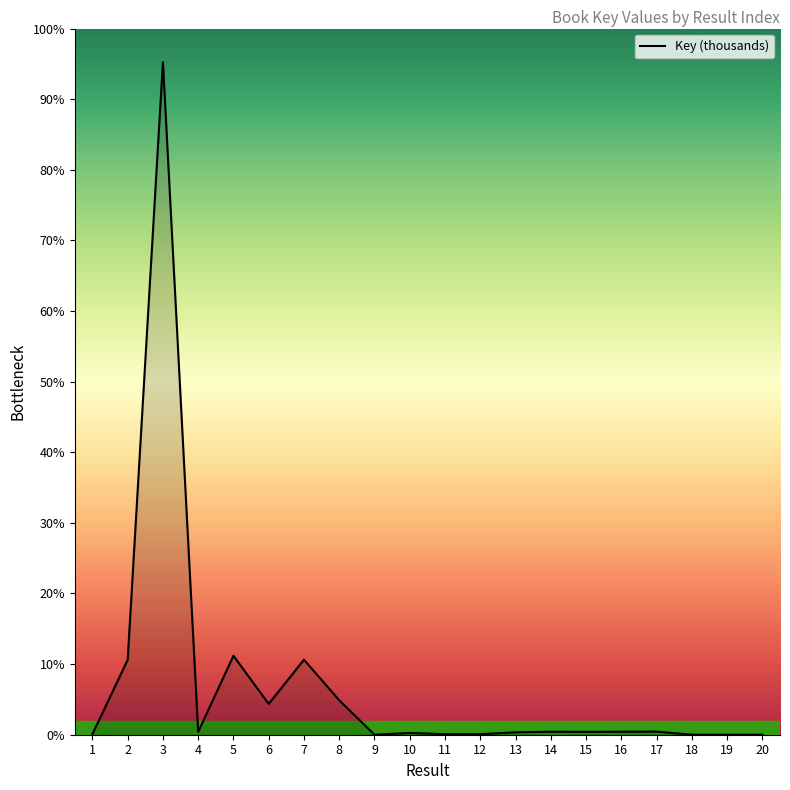

Does the chart display data point markers on the line(s)?

No